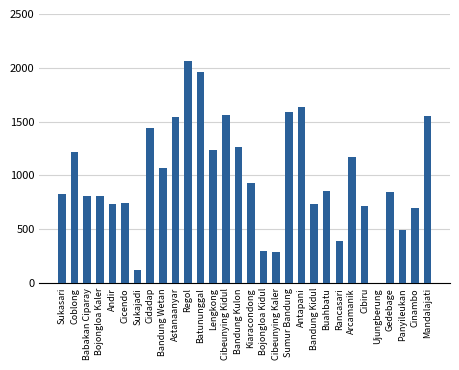

What is the sum of the values at Regol and Bojongloa Kidul?

2361